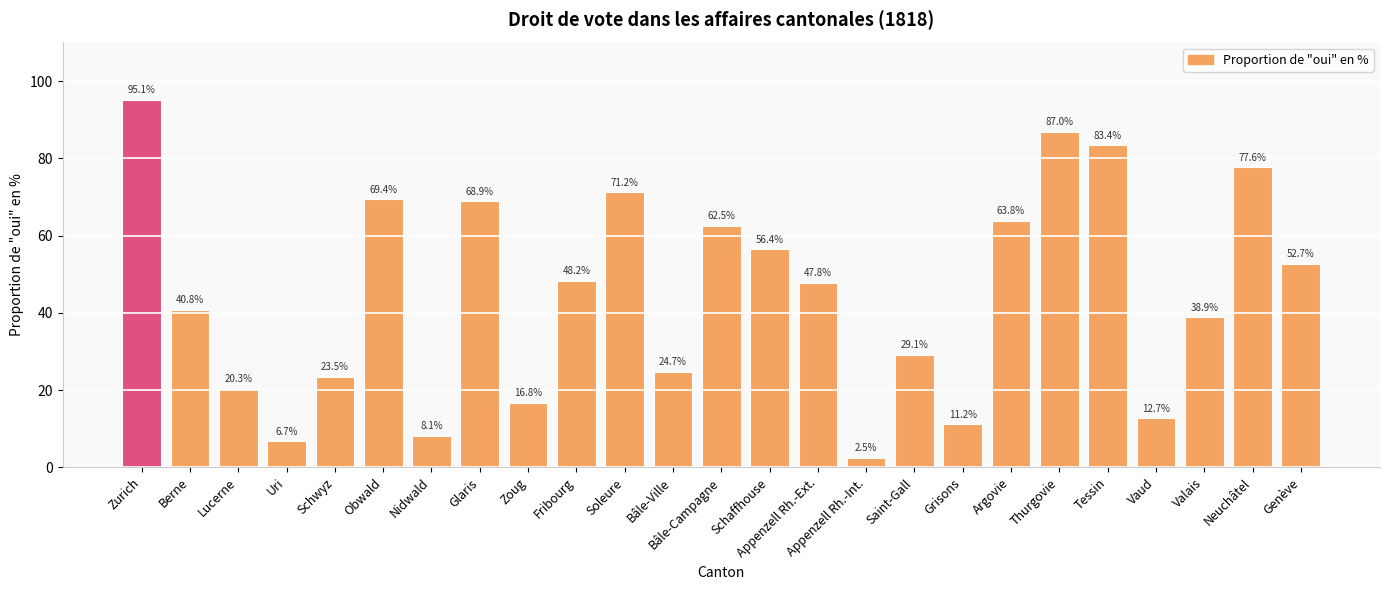

What is the label of the 4th bar from the right?

Vaud